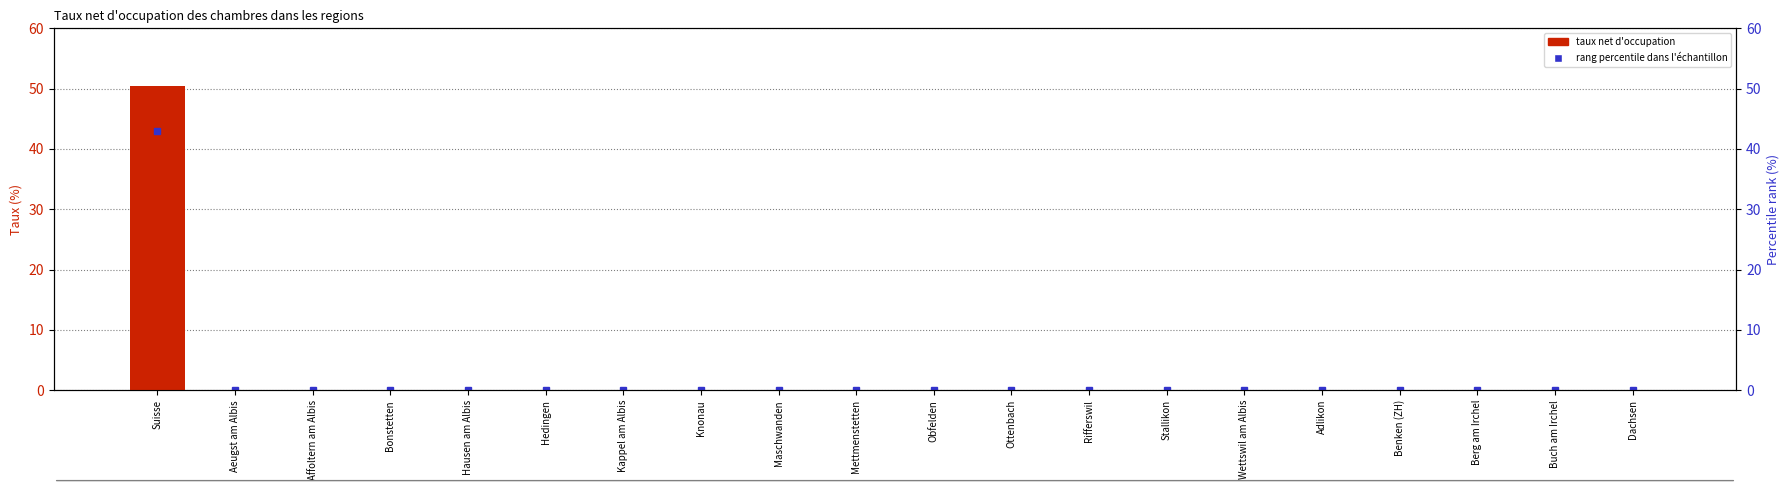

Rank the categories by value from highest to lowest.

Suisse, Aeugst am Albis, Affoltern am Albis, Bonstetten, Hausen am Albis, Hedingen, Kappel am Albis, Knonau, Maschwanden, Mettmenstetten, Obfelden, Ottenbach, Rifferswil, Stallikon, Wettswil am Albis, Adlikon, Benken (ZH), Berg am Irchel, Buch am Irchel, Dachsen